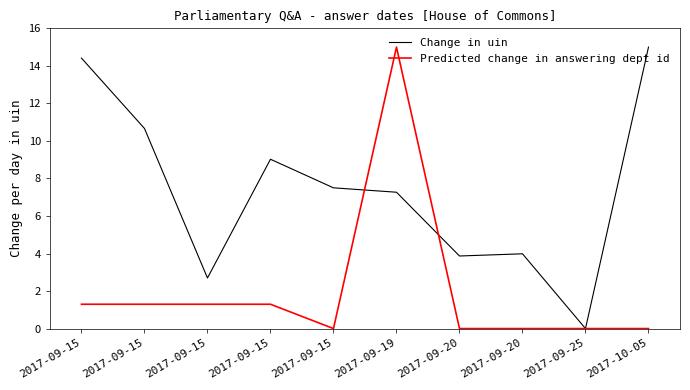

Count the number of data series in this chart.

2